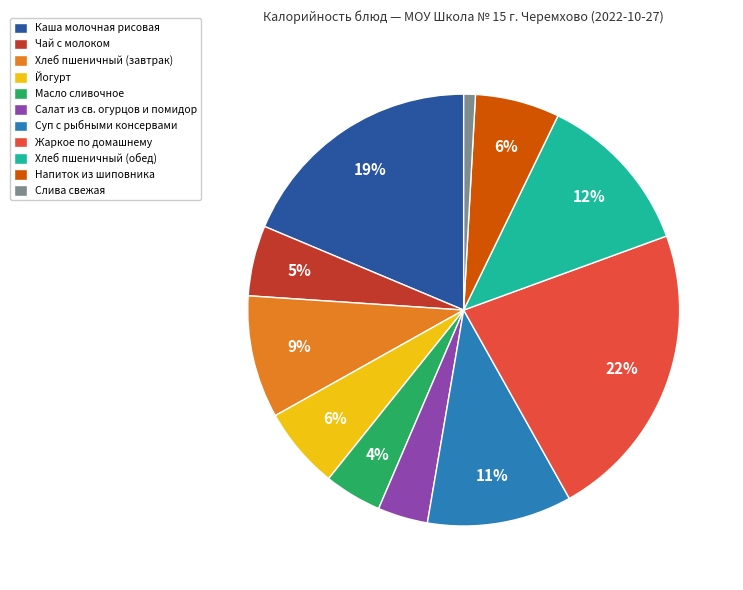

How many segments does this pie chart have?

11